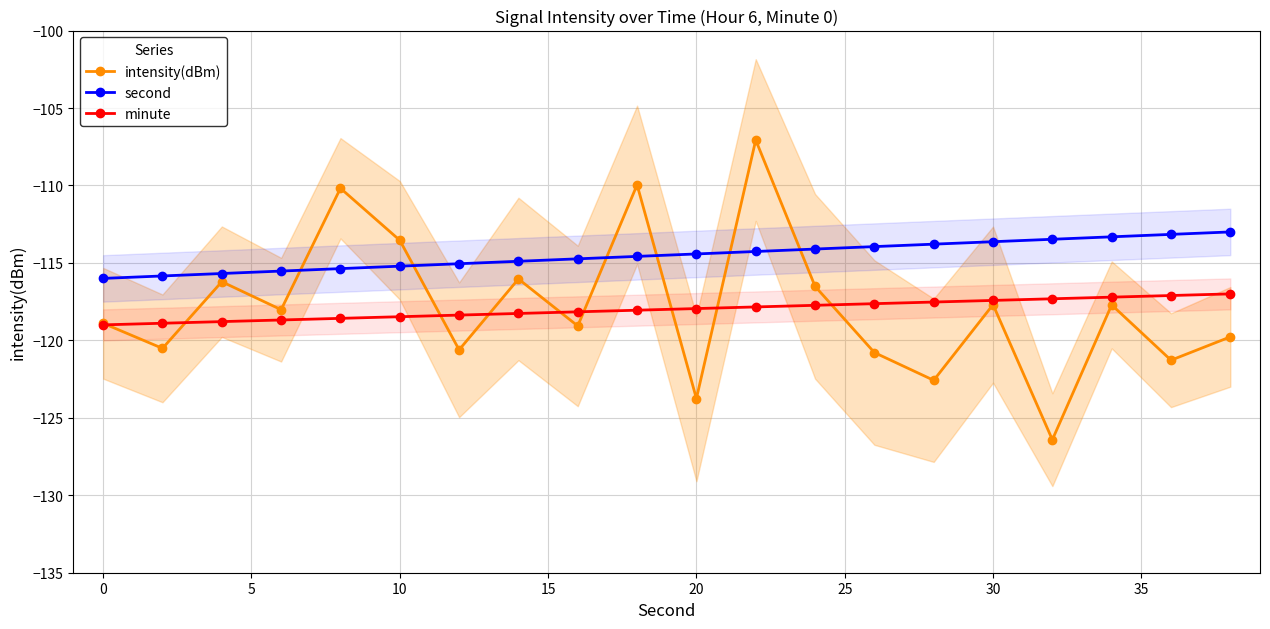

True or false: second and minute cross at least once.

False